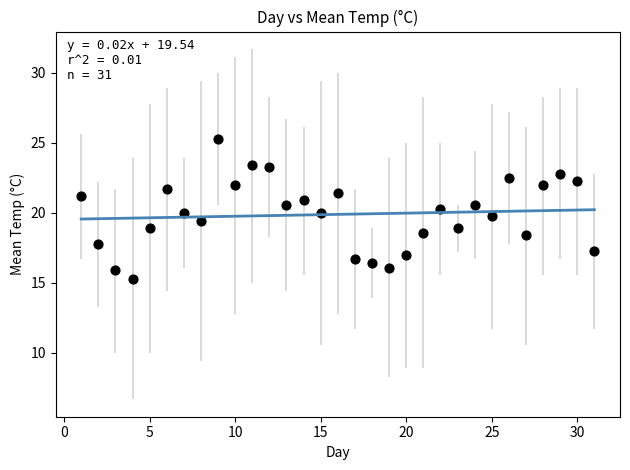

What is the range of Y values (max minus min)?

10.0